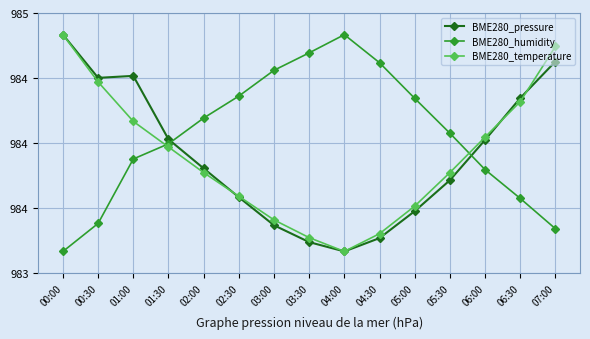

Rank the categories by BME280_temperature value from lowest to highest.

04:00, 03:30, 04:30, 03:00, 05:00, 02:30, 02:00, 05:30, 01:30, 06:00, 01:00, 06:30, 00:30, 07:00, 00:00